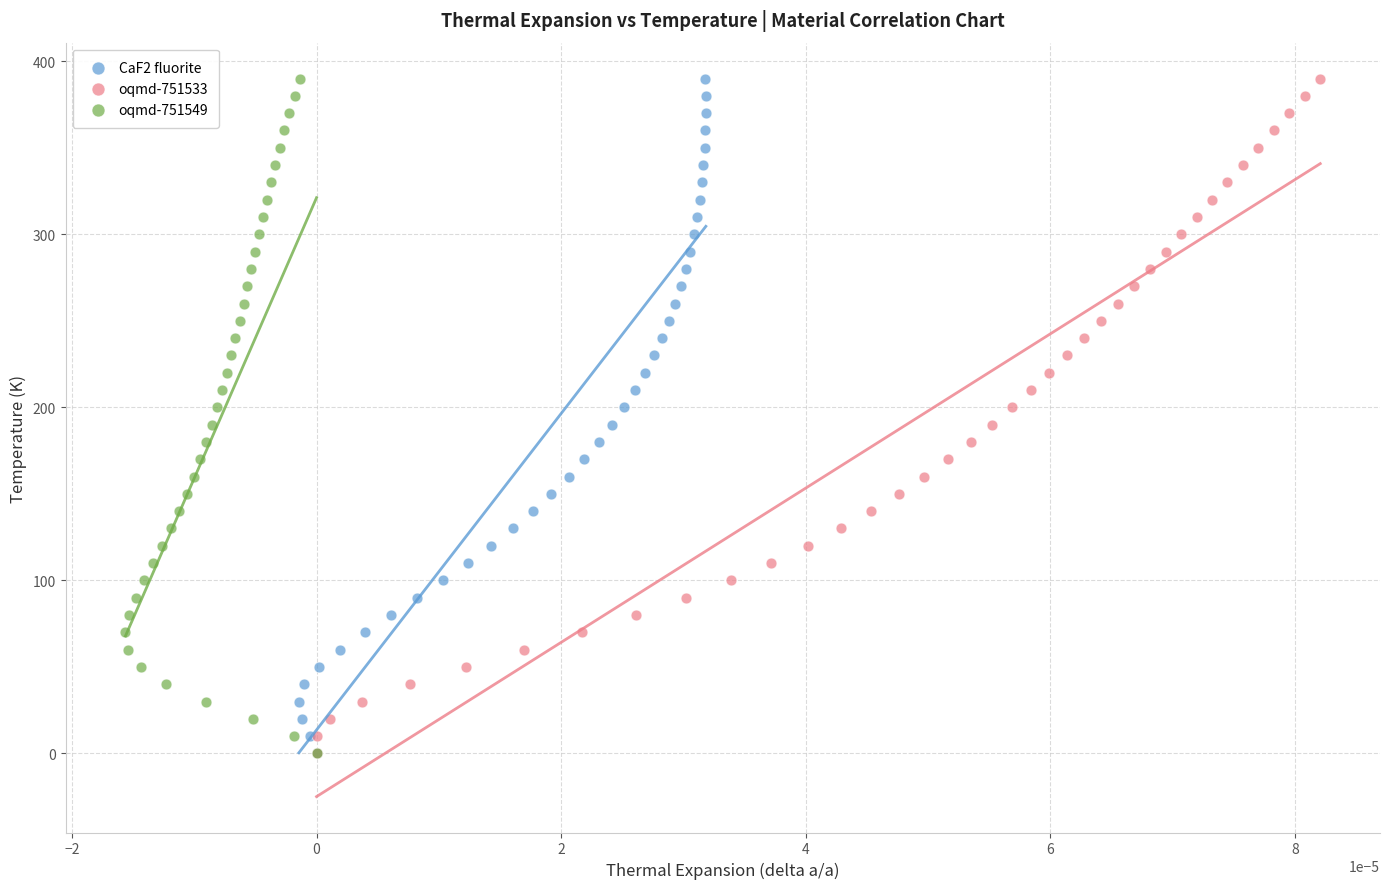

What are all the series names shown in the legend?

CaF2 fluorite, oqmd-751533, oqmd-751549